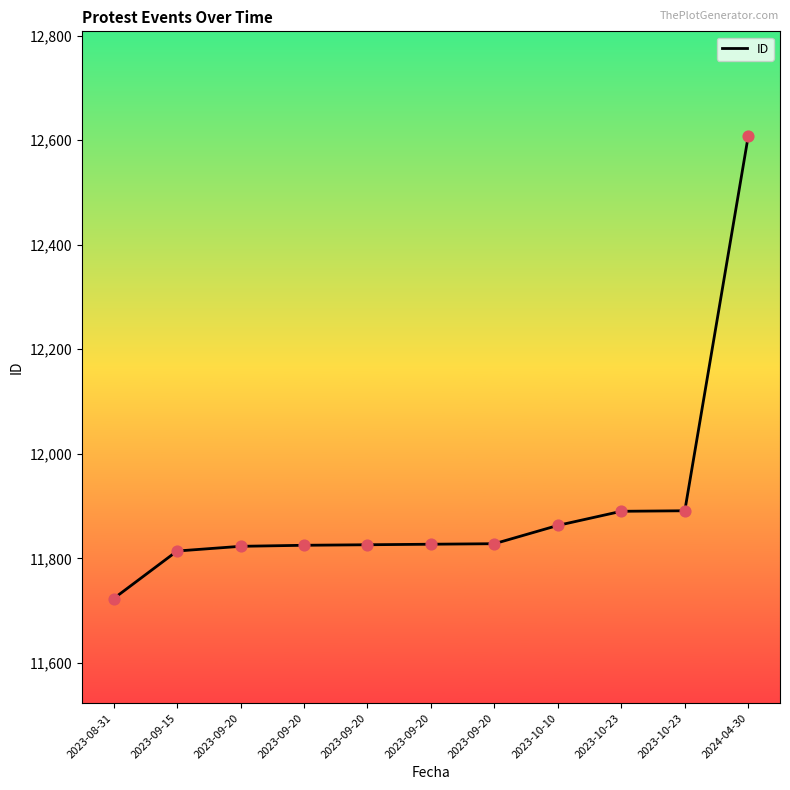

Between 2023-09-20 and 2023-10-10, which is larger?

2023-10-10